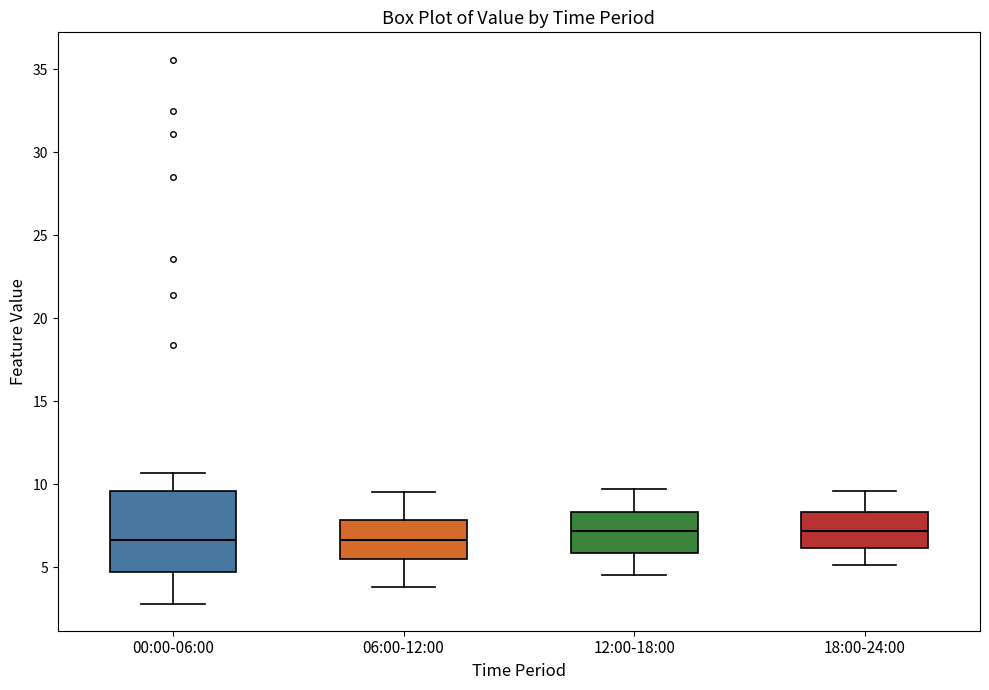

Which box is the tallest, from its lower edge to its upper edge?

00:00-06:00